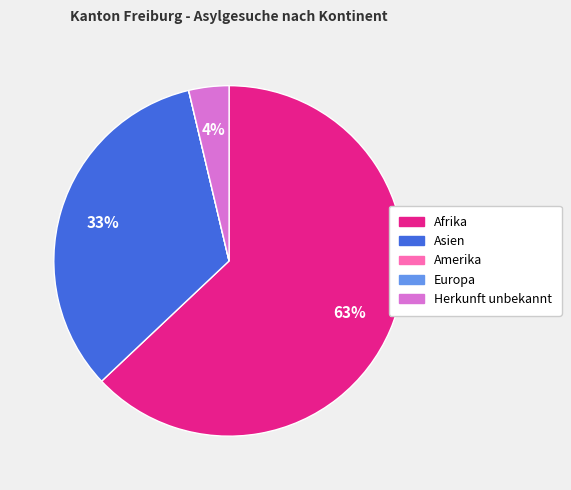

To the nearest percent, what is the average slice percentage?

20%